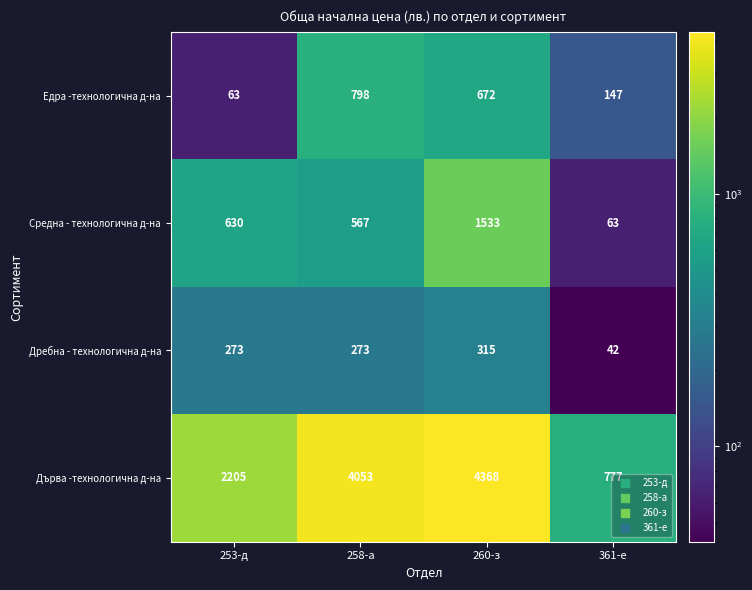

Where is Едра -технологична д-на nearest to the value 430?

260-з